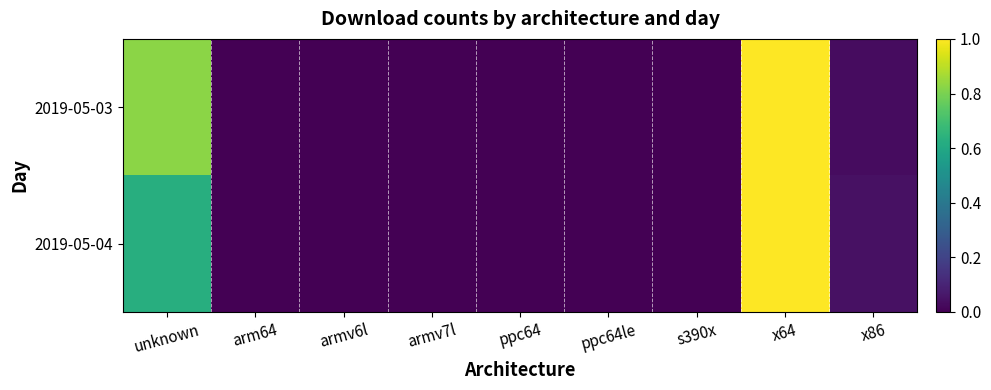

Reading left to right, extract all data points from this chart.

2019-05-03: unknown=0.8	arm64=0.0	armv6l=0.0	armv7l=0.0	ppc64=0.0	ppc64le=0.0	s390x=0.0	x64=1.0	x86=0.0
2019-05-04: unknown=0.6	arm64=0.0	armv6l=0.0	armv7l=0.0	ppc64=0.0	ppc64le=0.0	s390x=0.0	x64=1.0	x86=0.0